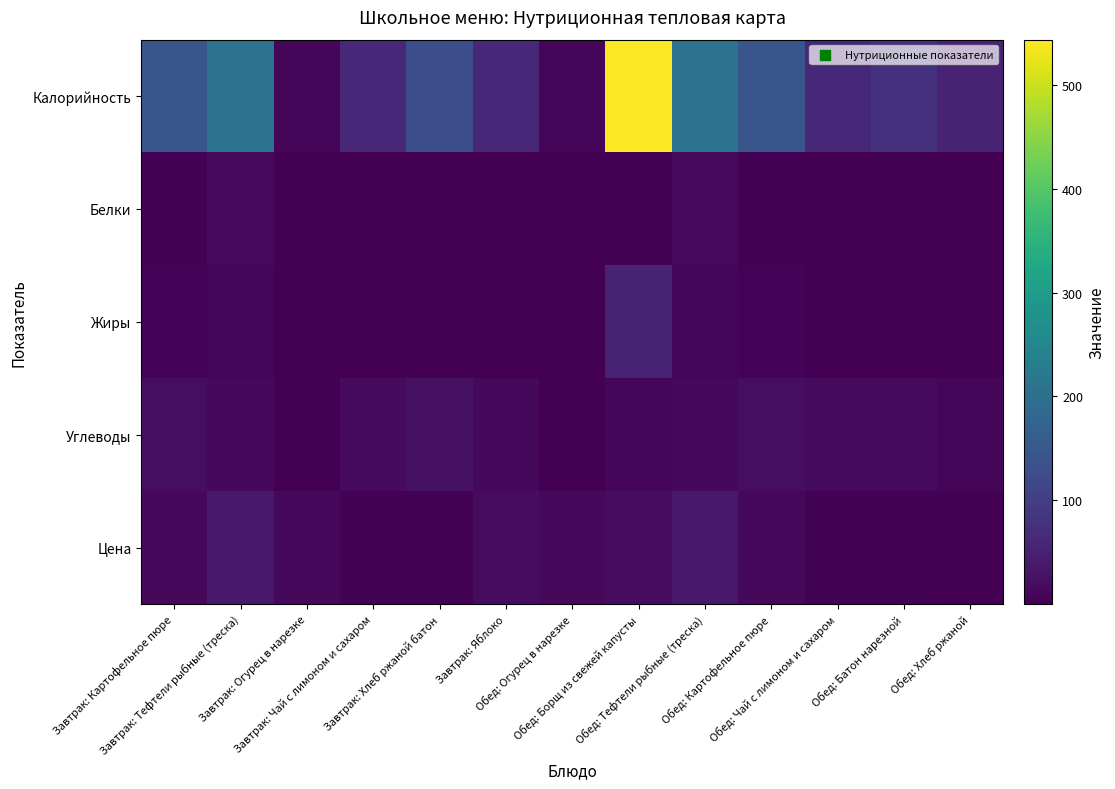

Which series has the largest range (max minus min)?

Калорийность